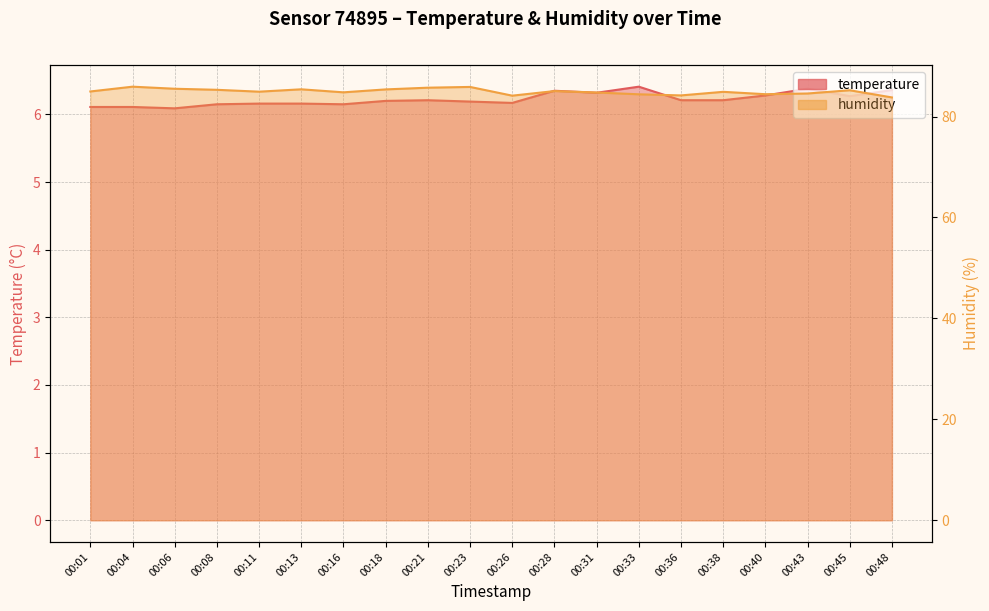

What is the highest value of the humidity series?

85.9